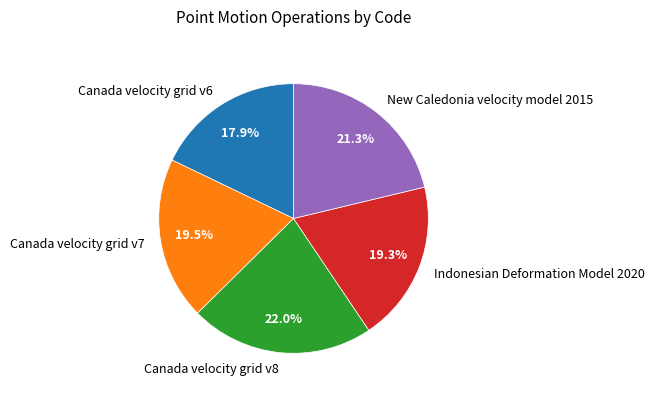

Combined, do Canada velocity grid v7 and New Caledonia velocity model 2015 account for over 50%?

No